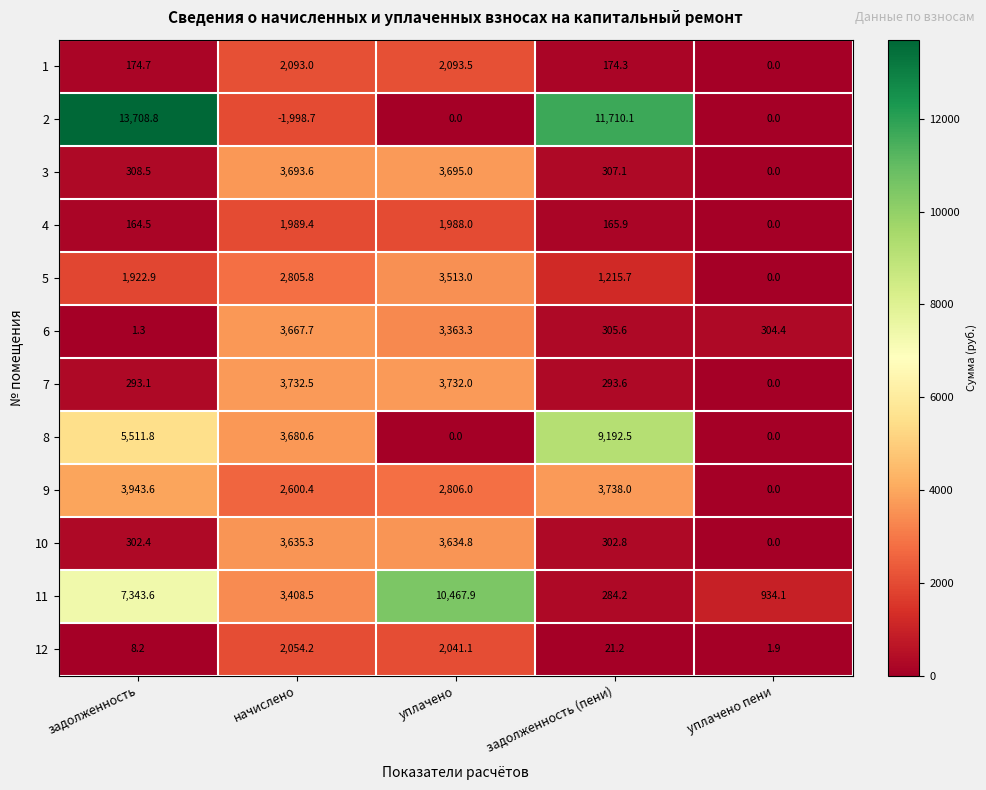

How many series are shown in this chart?

12